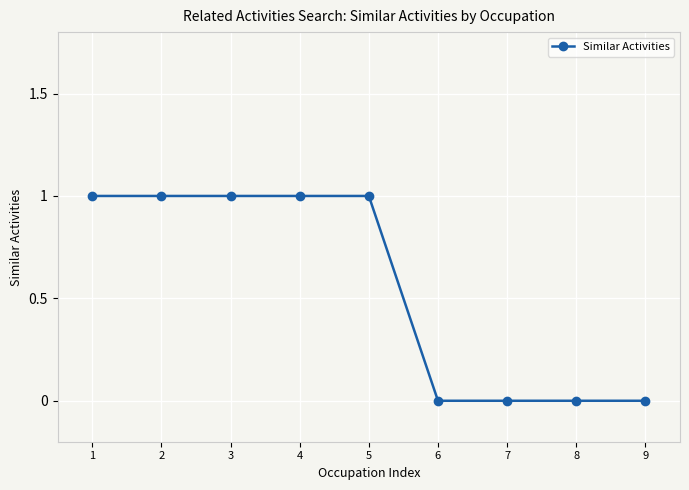

How many lines are shown in the chart?

1